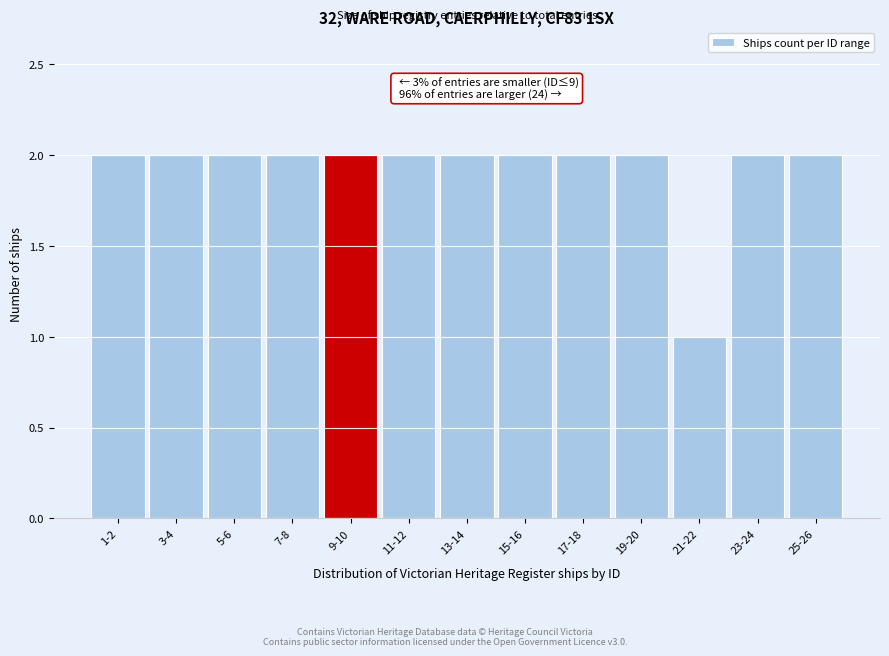

Reading left to right, transcribe all the data shown in this chart.

1-2=2	3-4=2	5-6=2	7-8=2	9-10=2	11-12=2	13-14=2	15-16=2	17-18=2	19-20=2	21-22=1	23-24=2	25-26=2